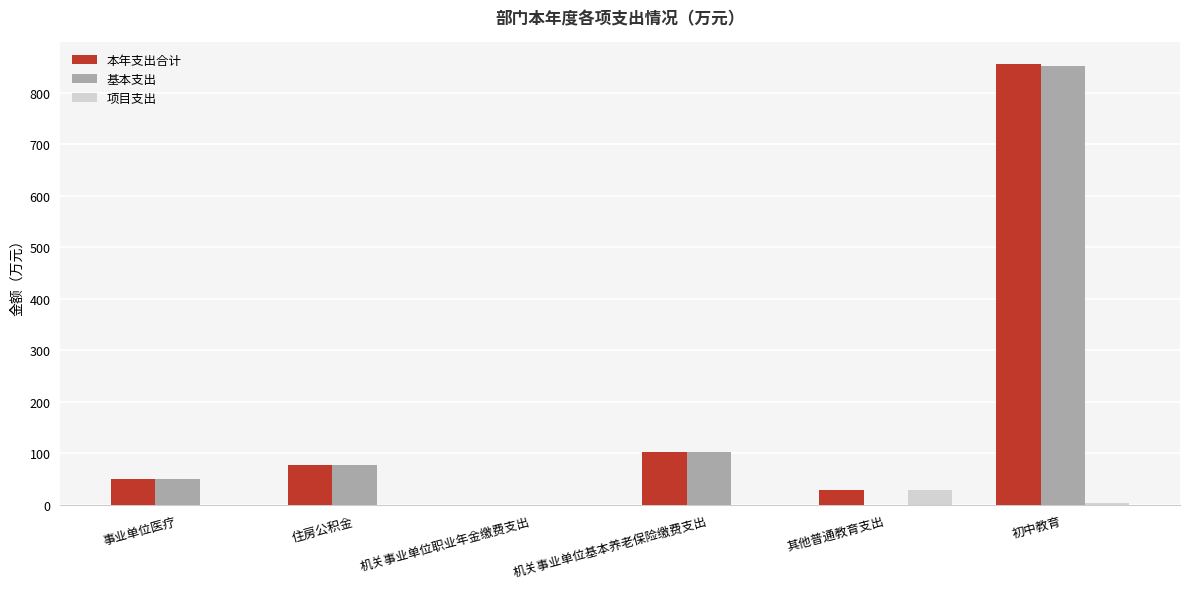

How many values in the 基本支出 series exceed 77?

3